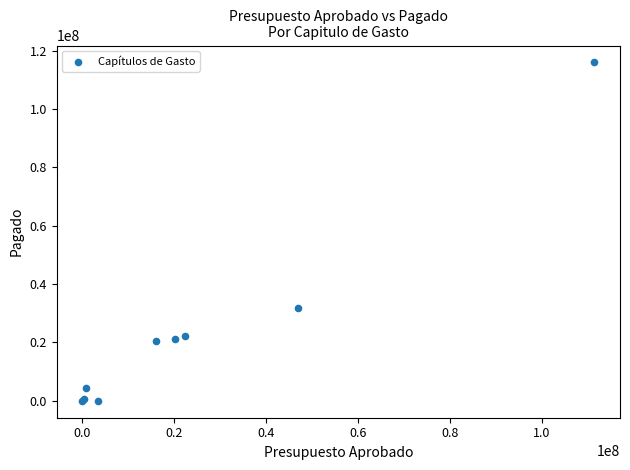

What Y value in the scatter plot is closest to 57982761?

31845694.8